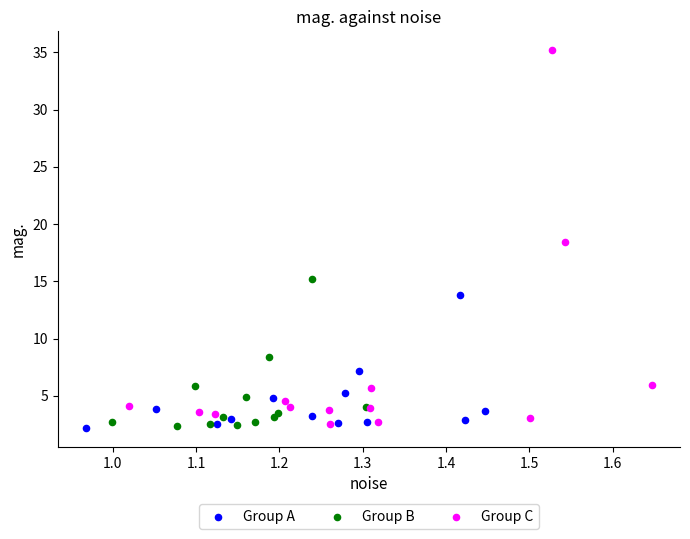

Which series has the widest spread of Y values?

Group C